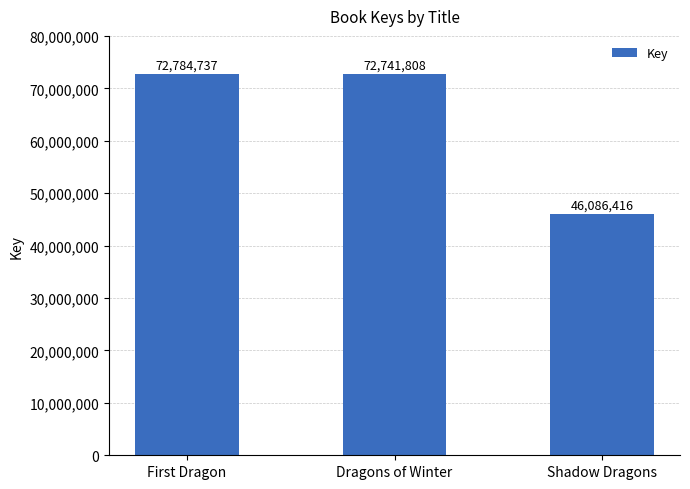

What is the sum of the values at First Dragon and Dragons of Winter?

145526545